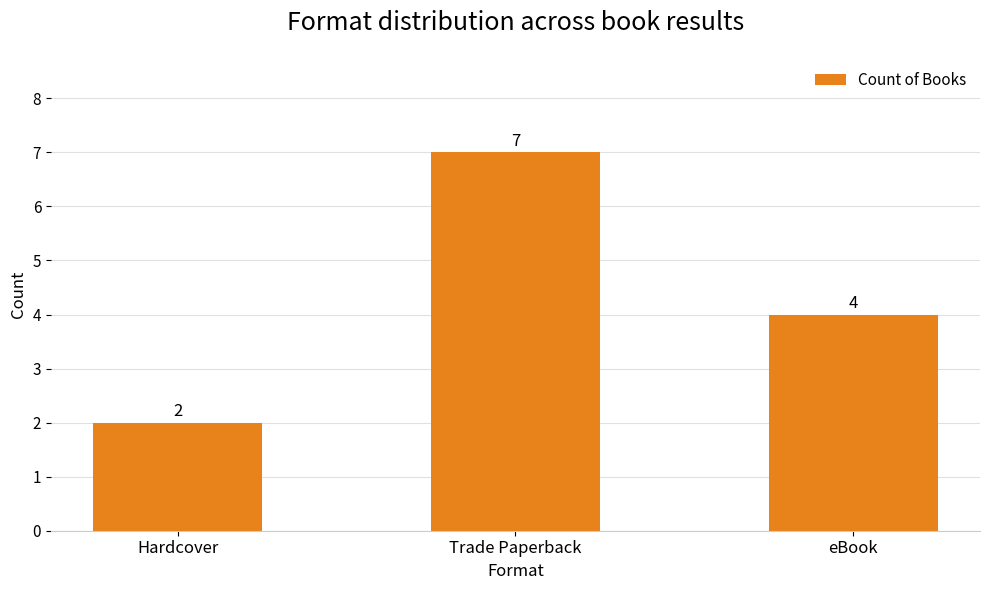

Rank the categories by value from highest to lowest.

Trade Paperback, eBook, Hardcover